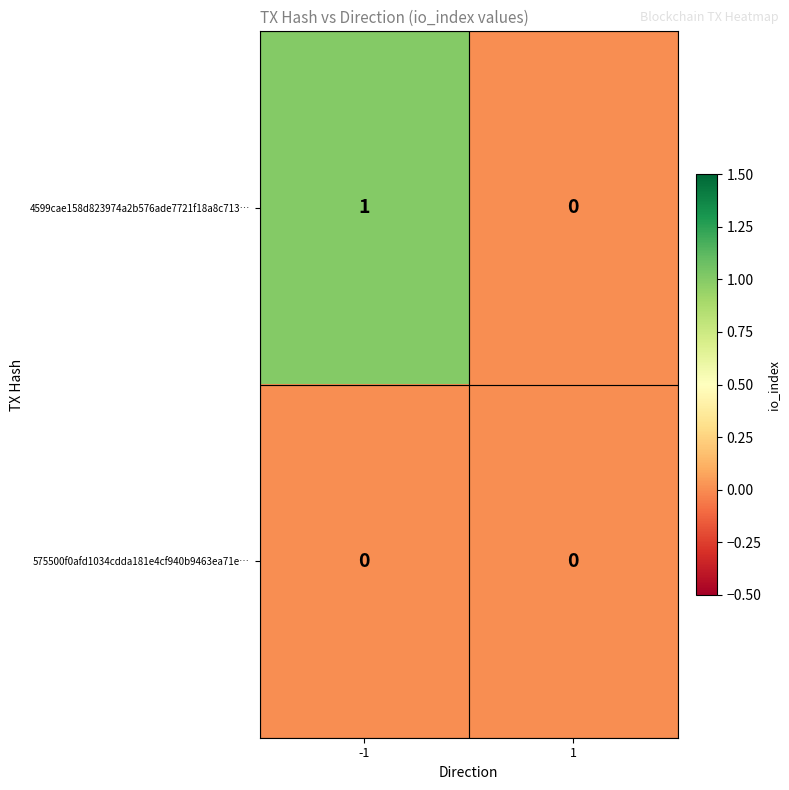

How many series are shown in this chart?

2